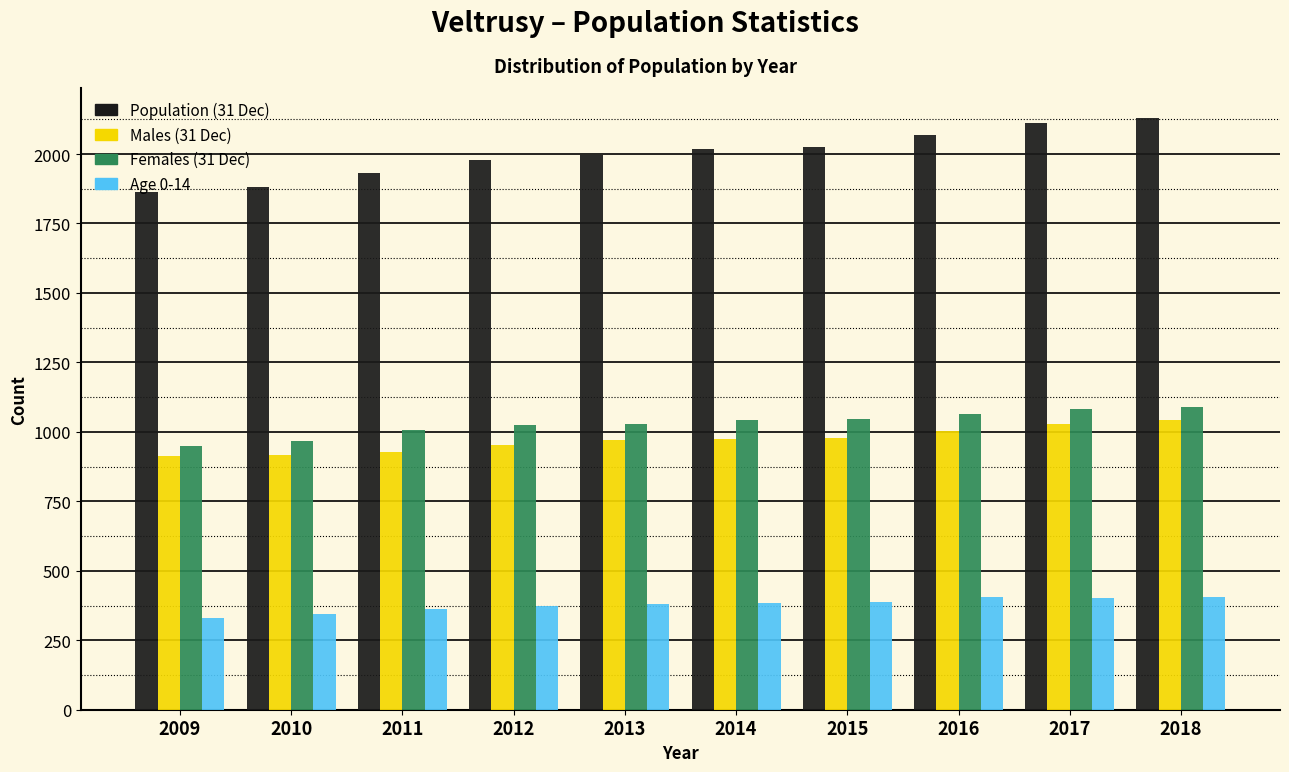

Which series has the widest spread of values?

Population (31 Dec)